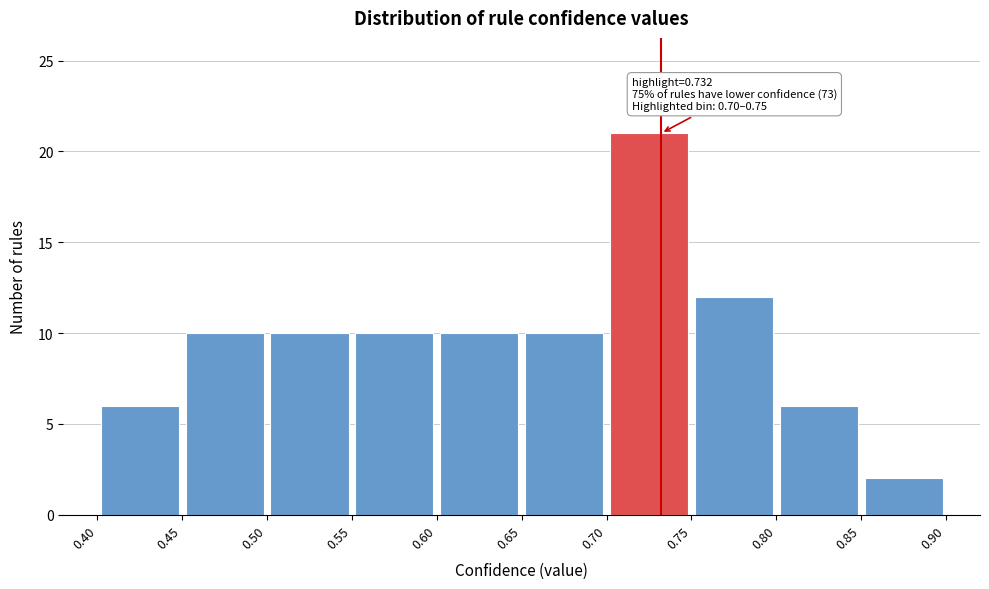

Over which range of the x-axis is the bar tallest?

0.70 to 0.75